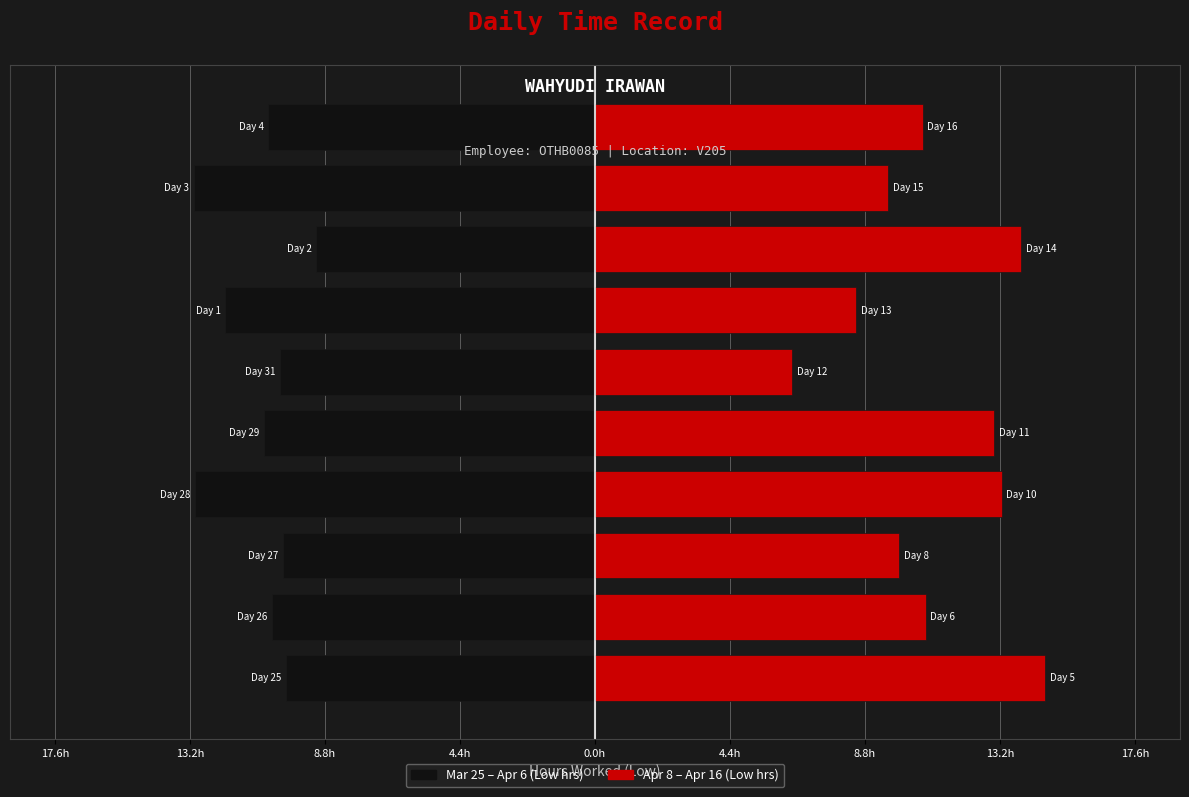

Between 4.4h and 0.0h, which is larger?

0.0h